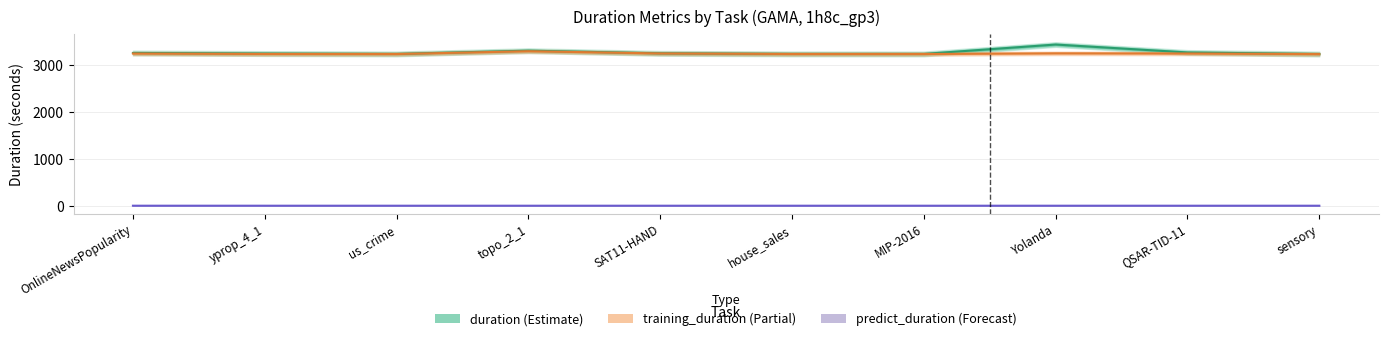

At which category is the sum across all series the highest?

Yolanda